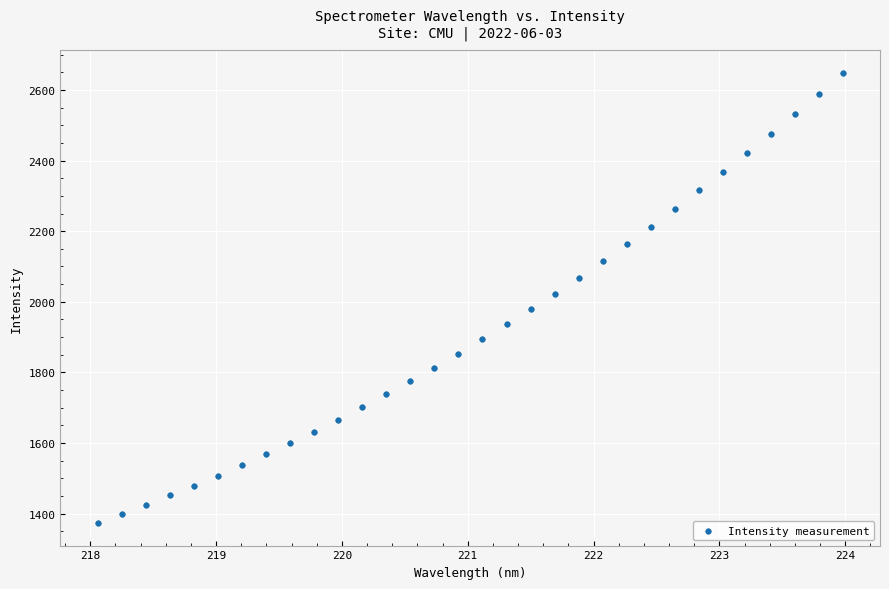

What is the range of X values (max minus min)?

5.9